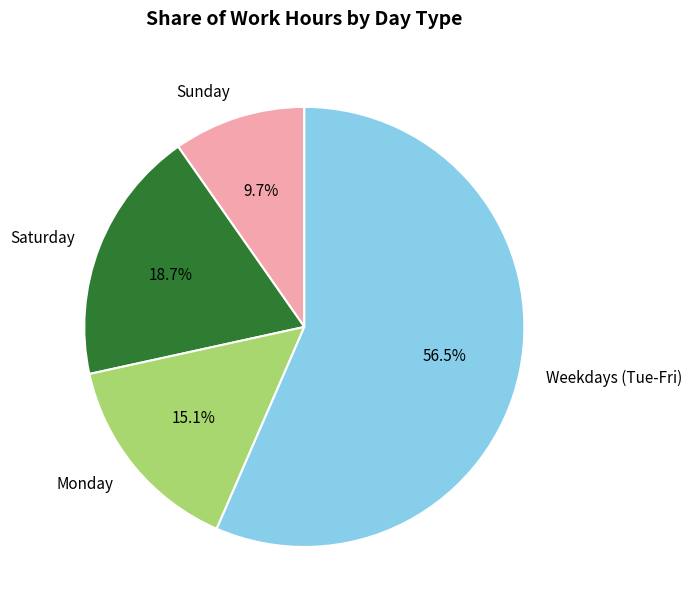

Which slice is the smallest?

Sunday